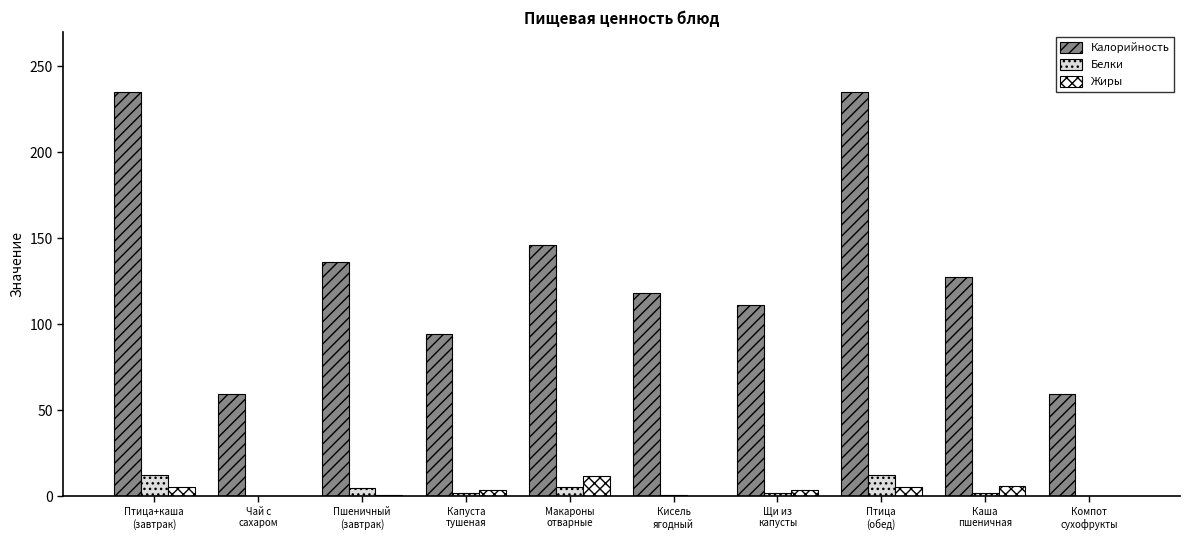

What is the maximum value shown in the chart?

235.0